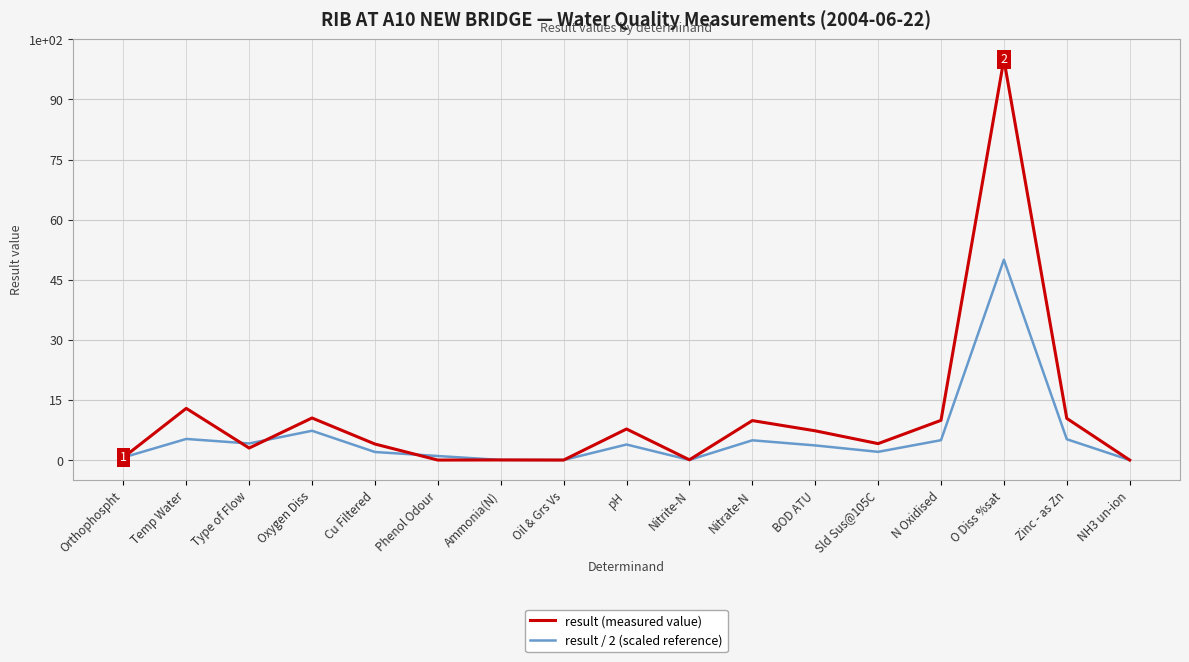

Rank the series by their average value, from highest to lowest.

result (measured value), result / 2 (scaled reference)